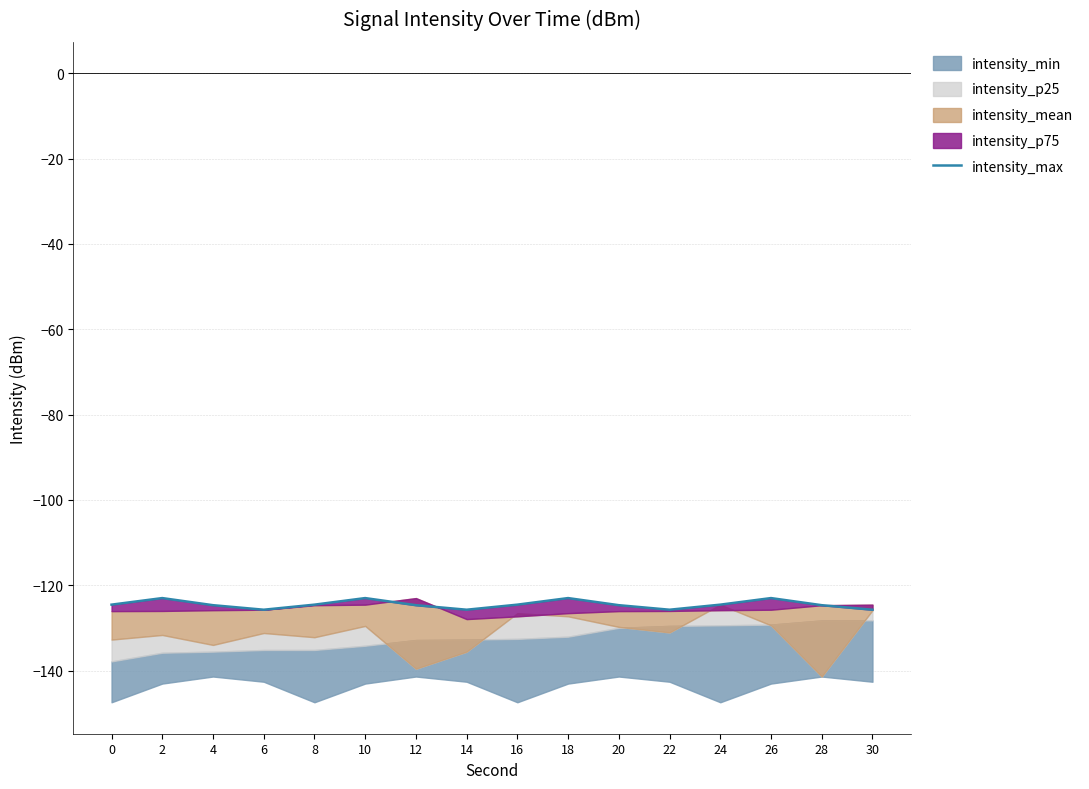

The value at 24 is -124.6. True or false?

True